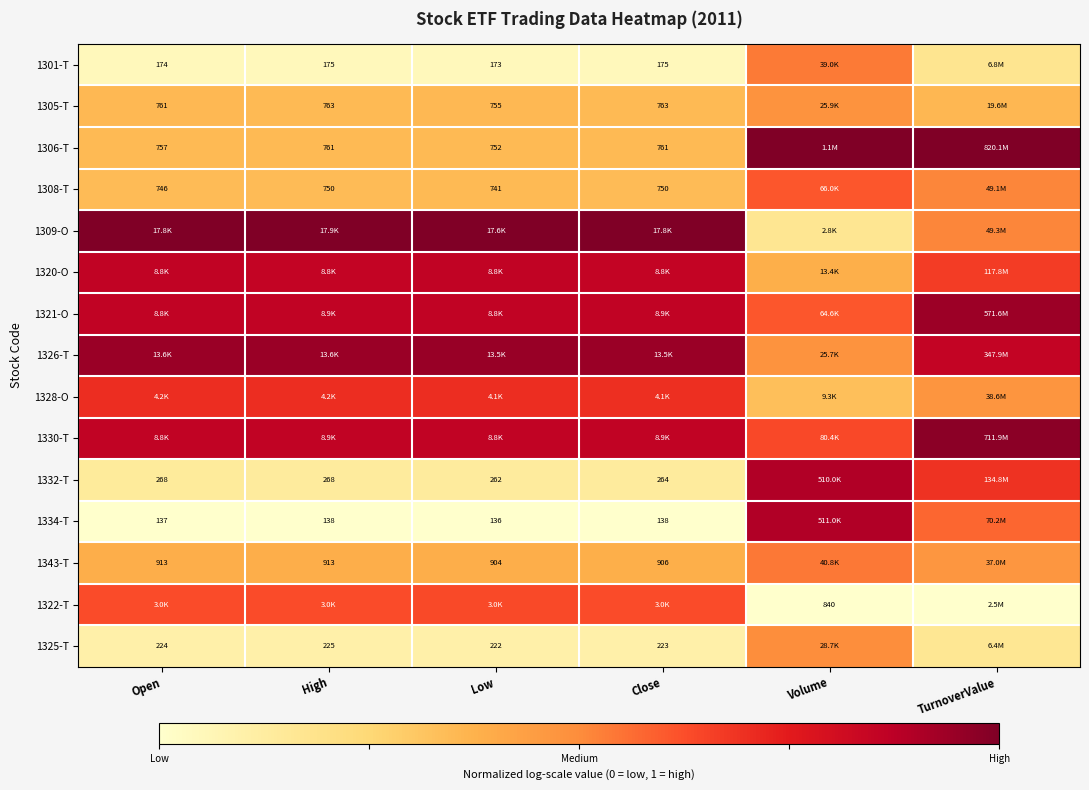

What is the spread (max minus min) of values at Volume?

1.0